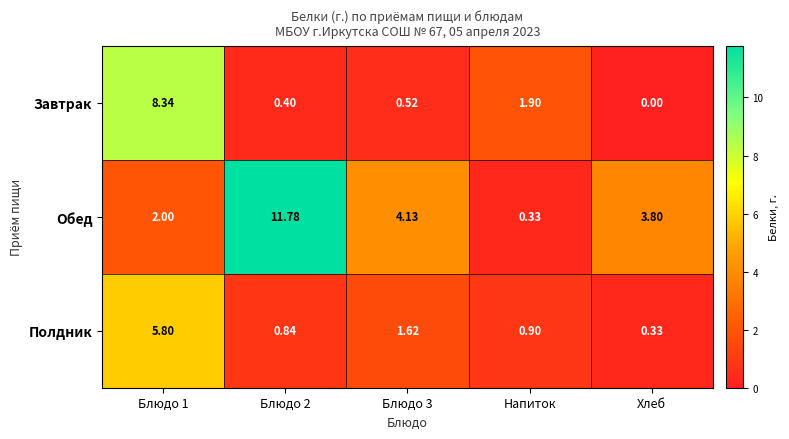

Which series has the largest range (max minus min)?

Обед